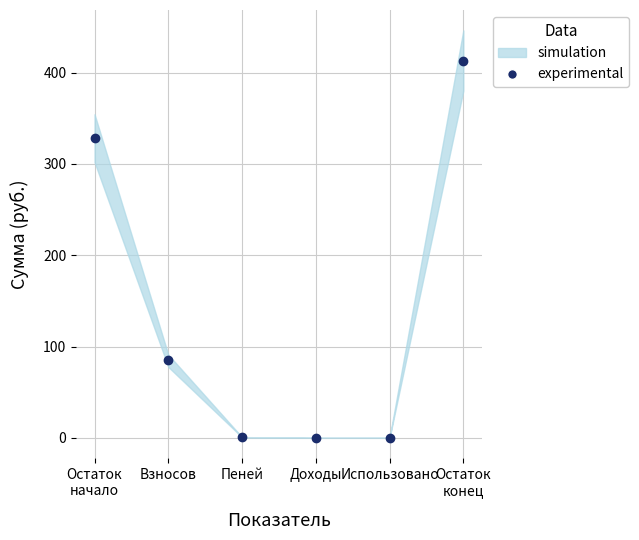

Is this an area chart (filled region under the line)?

No